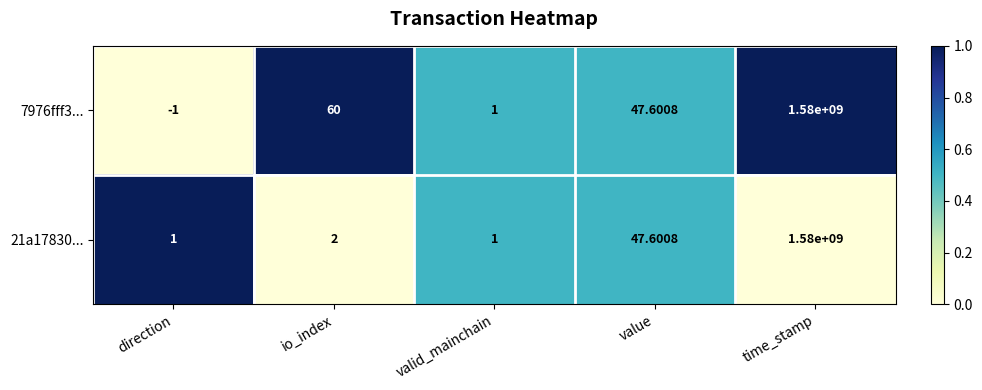

Rank the categories by 7976fff3... value from highest to lowest.

time_stamp, io_index, value, valid_mainchain, direction